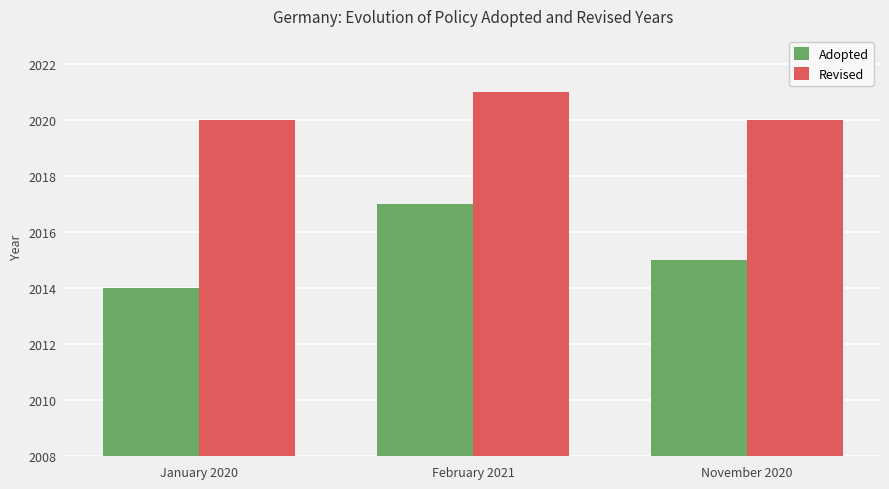

At how many categories does at least one series exceed 2018?

3